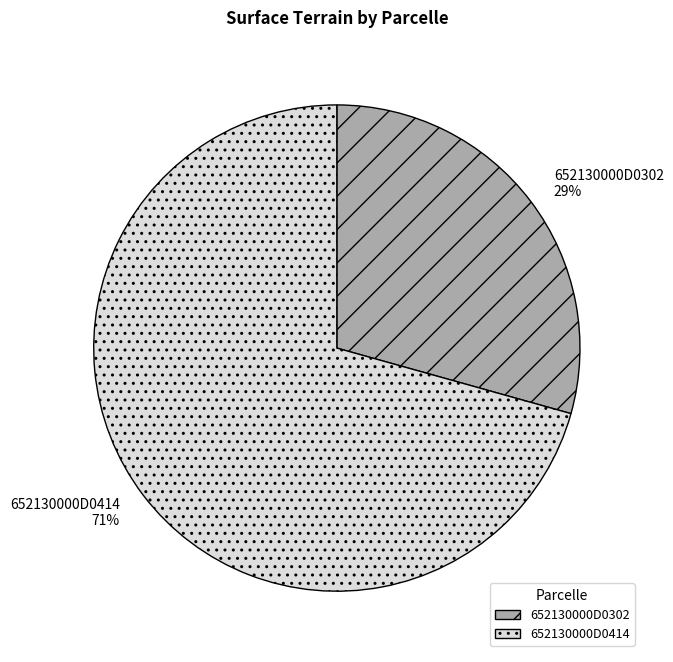

Which category accounts for the majority?

652130000D0414